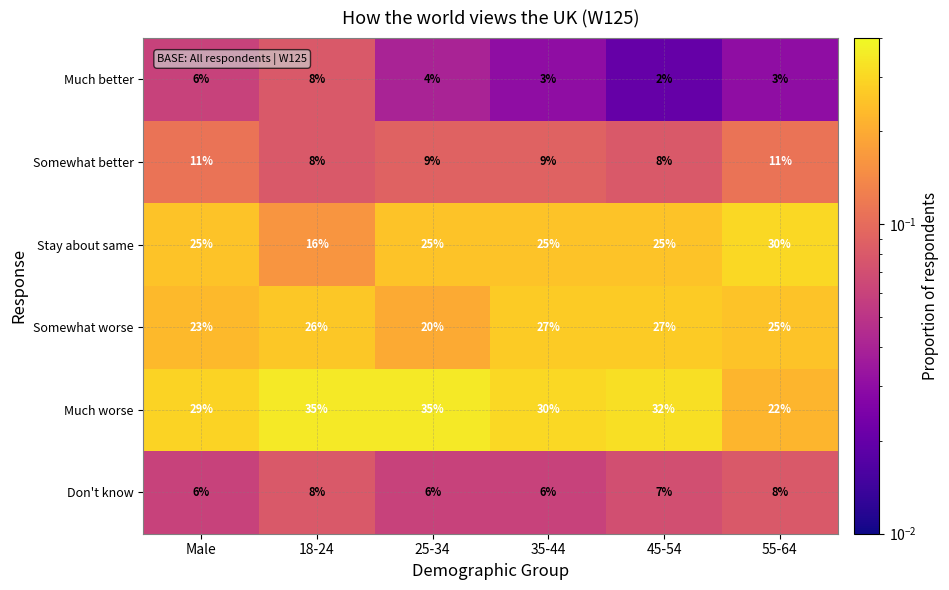

How many data points does each series have?

6